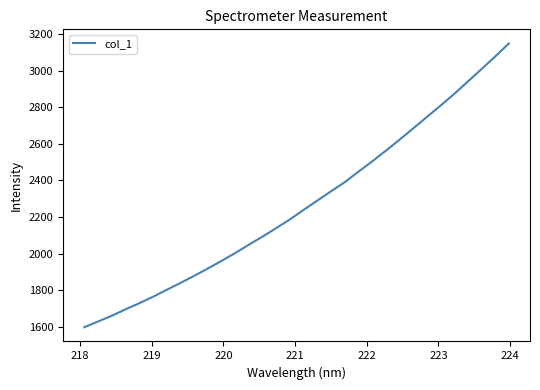

What is the difference between the maximum and second lowest values?

1522.4